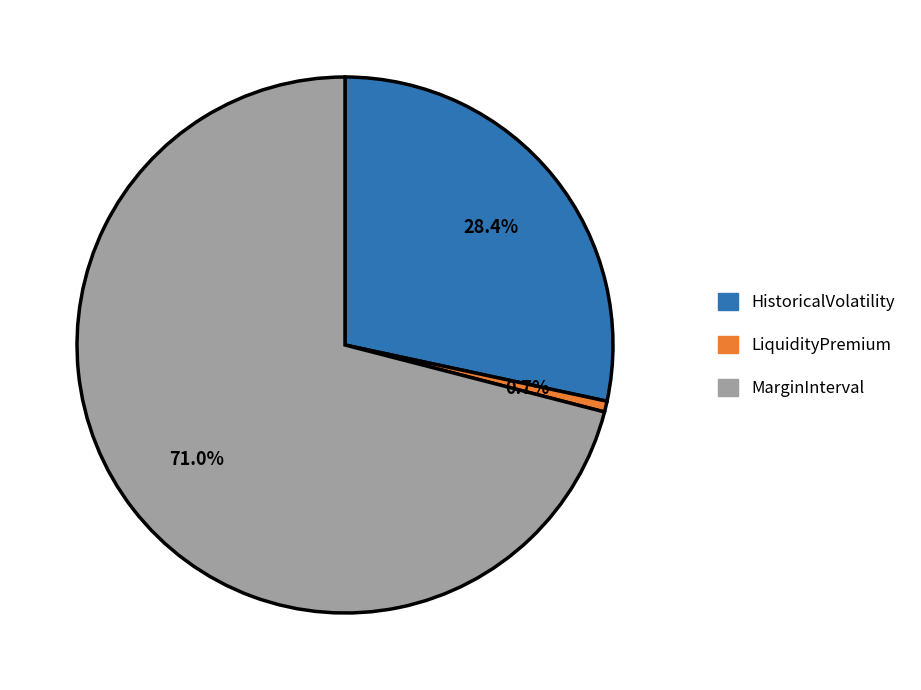

Which slice represents more than half of the pie?

MarginInterval